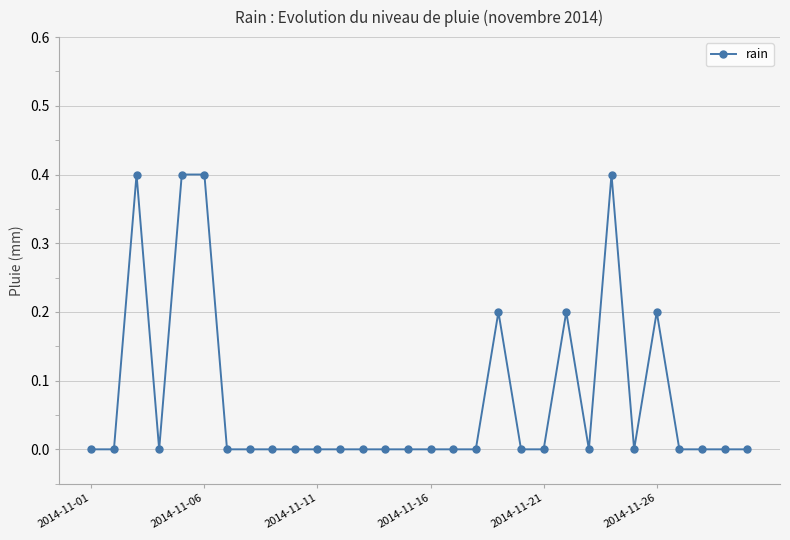

What is the greatest value displayed?

0.4